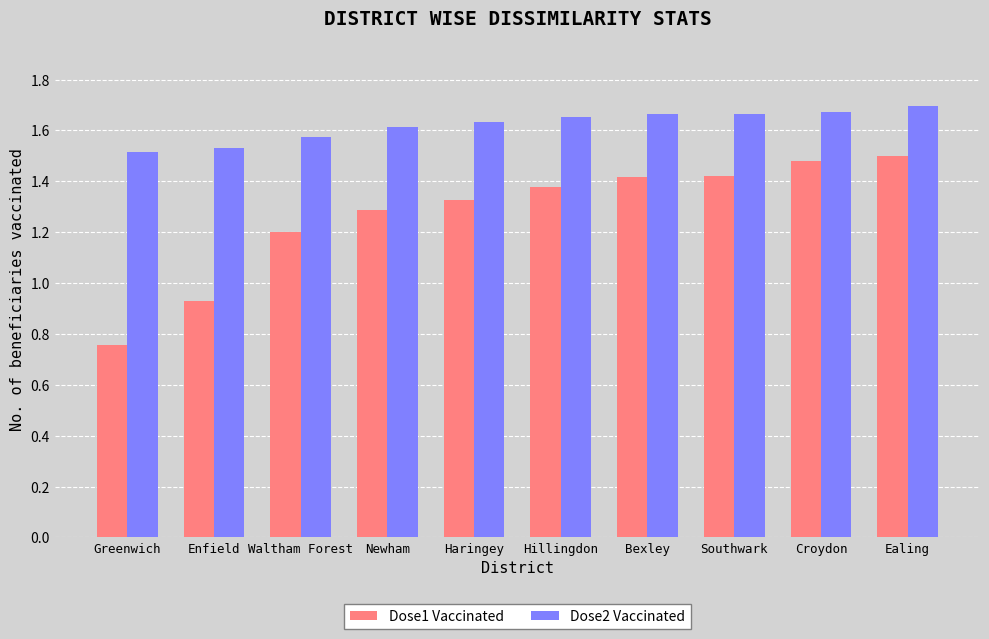

How many bars are there in each group?

2